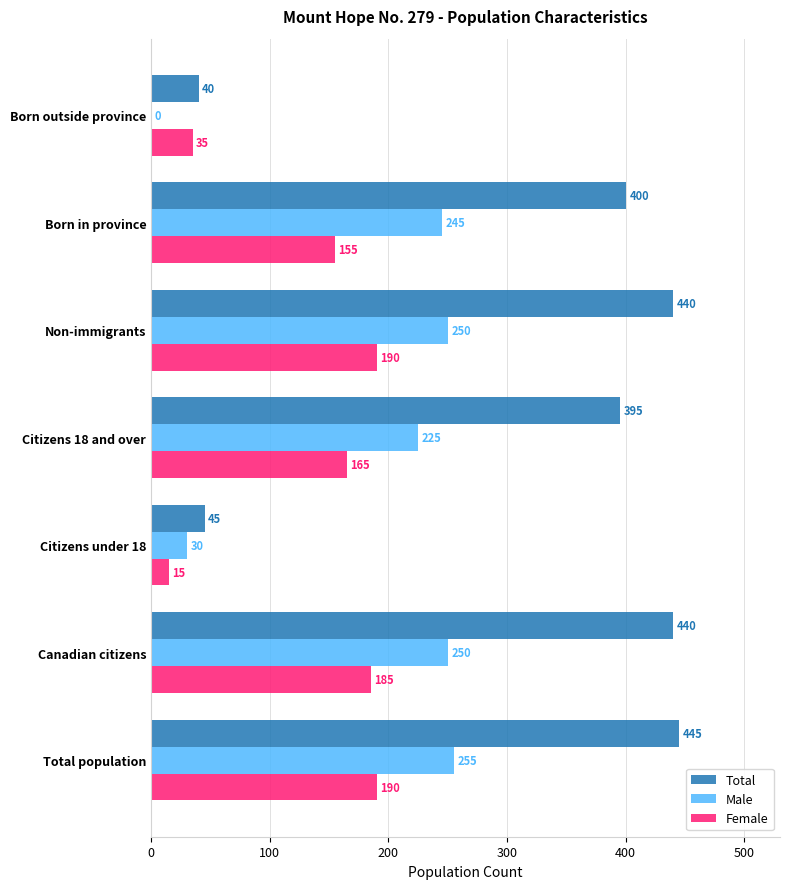

What is the average value of the Total series?

315